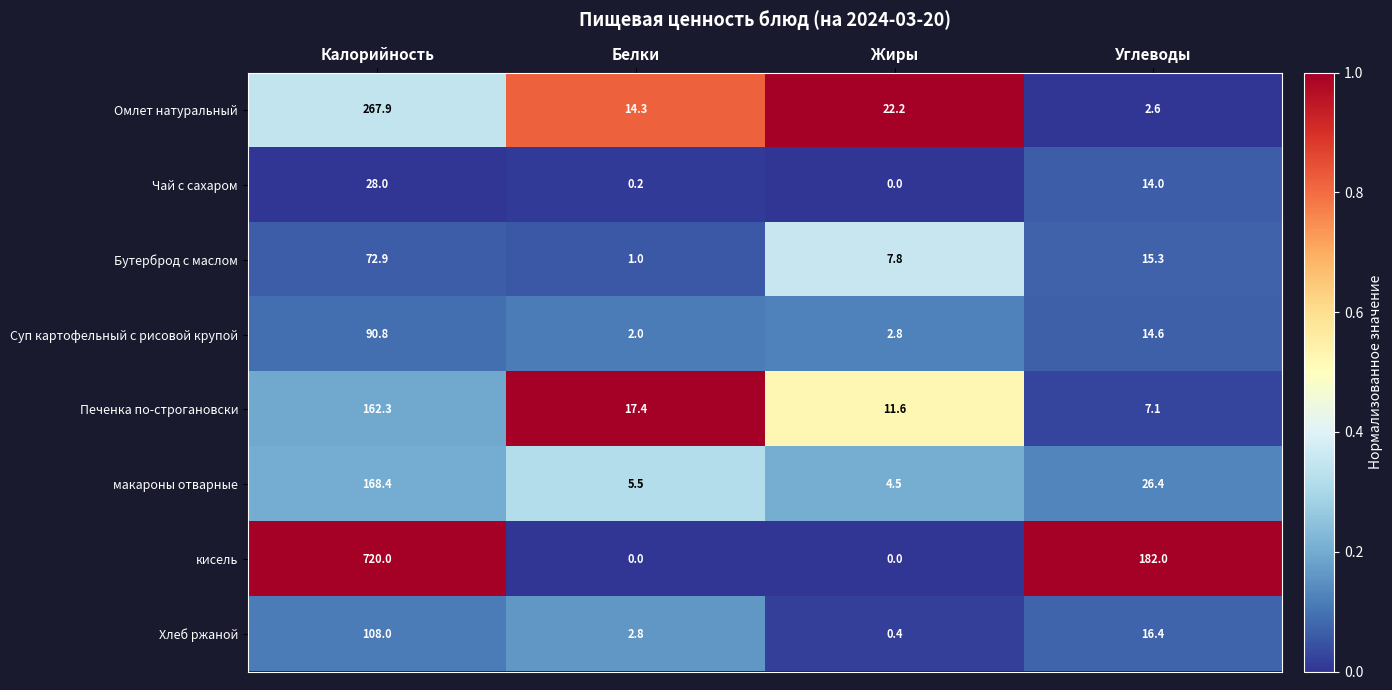

True or false: Печенка по-строгановски has a value of 7.9 at Белки.

False